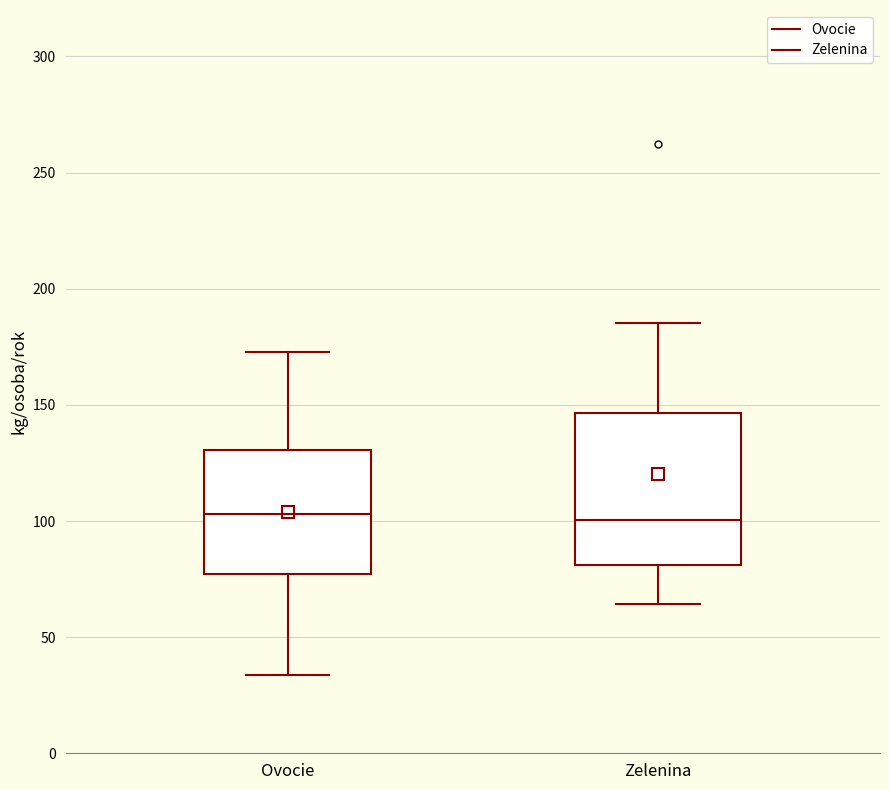

Which box is the tallest, from its lower edge to its upper edge?

Zelenina